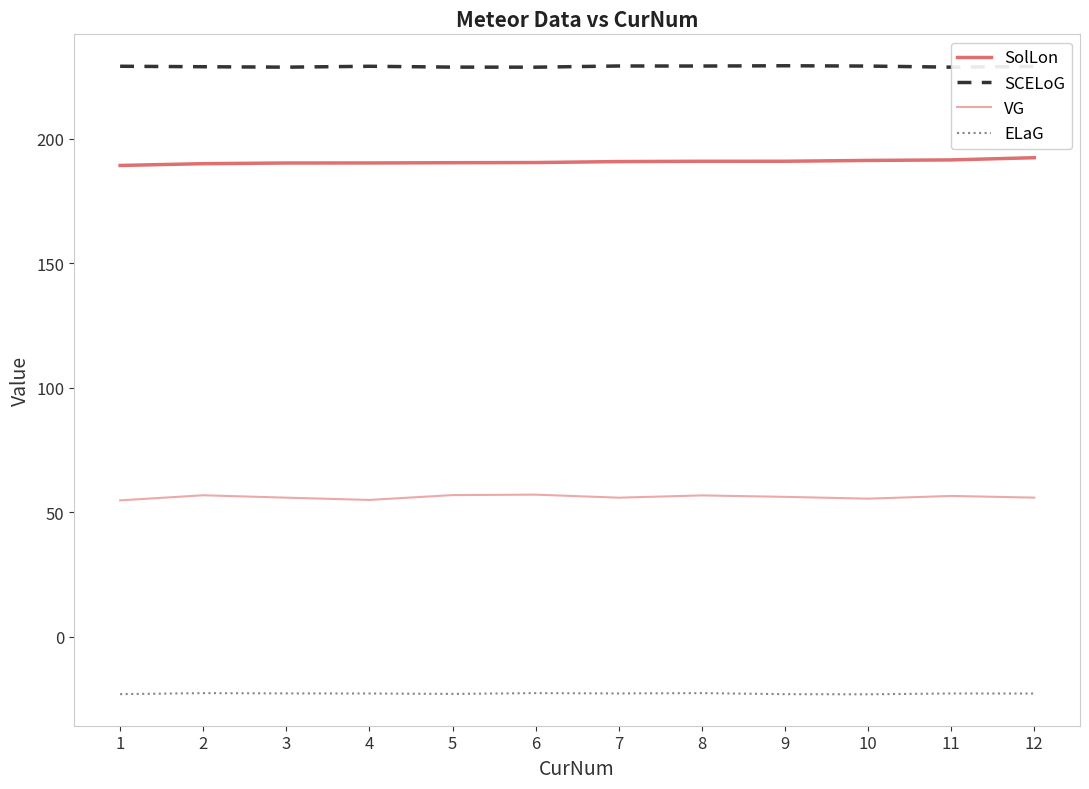

How many categories are shown in the chart?

12